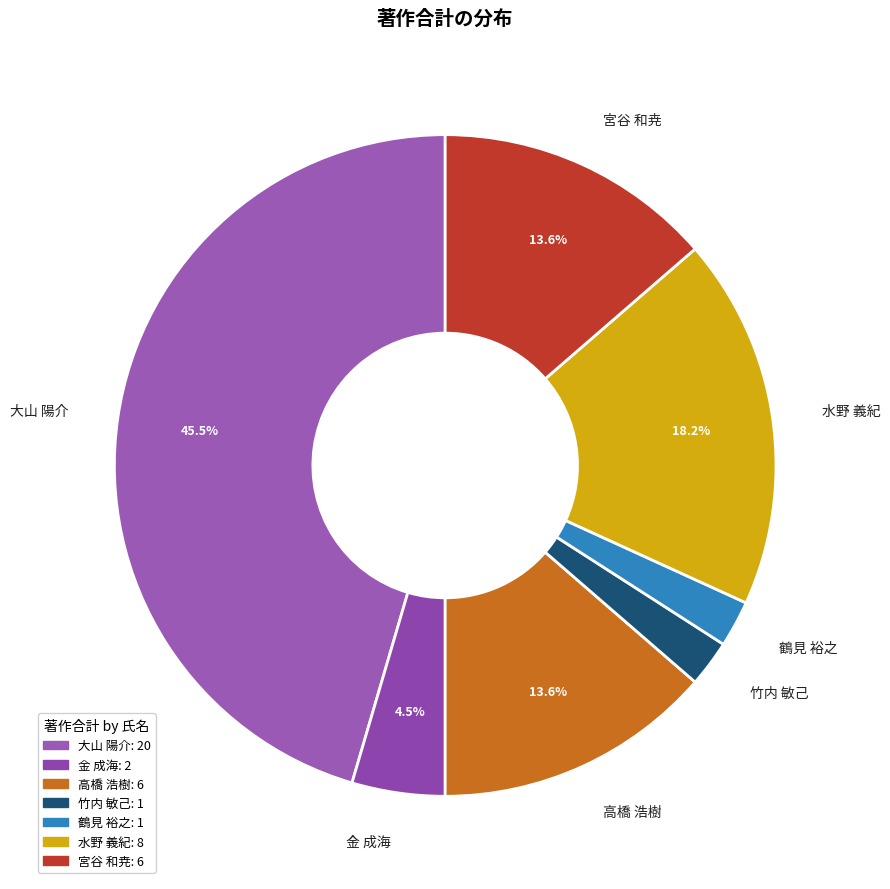

Which category has the biggest portion of the pie?

大山 陽介